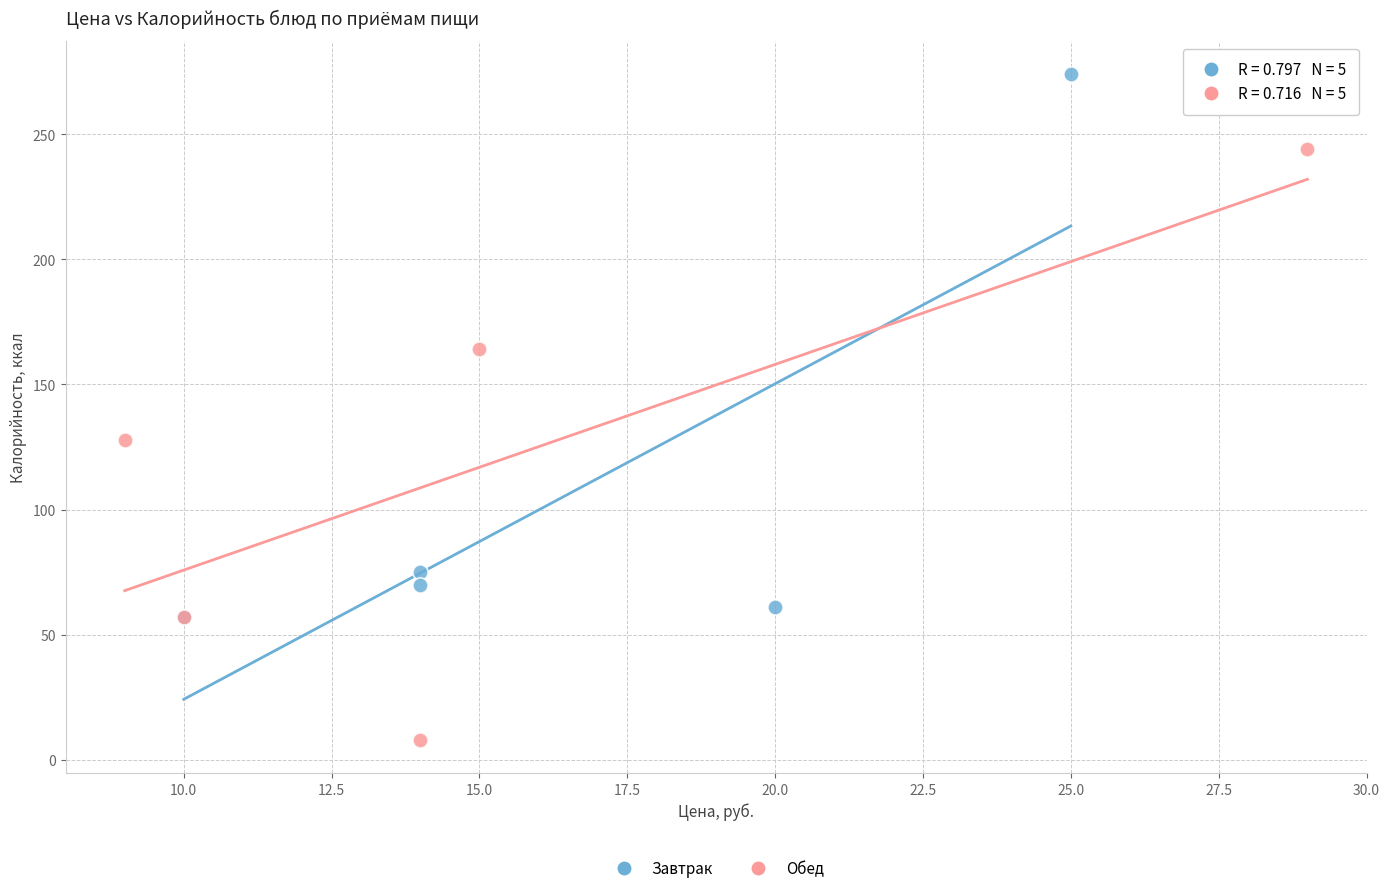

What are all the series names shown in the legend?

Завтрак, Обед